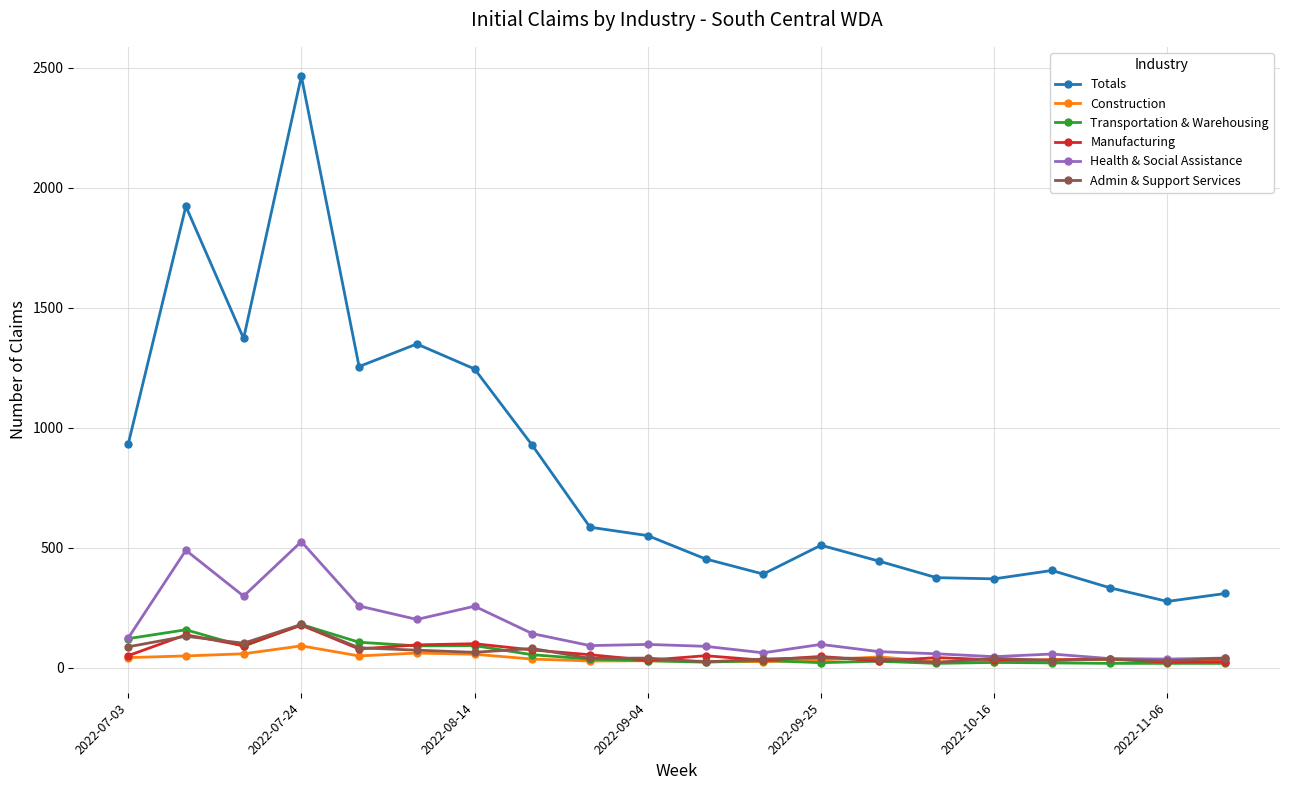

Which series has the widest spread of values?

Totals